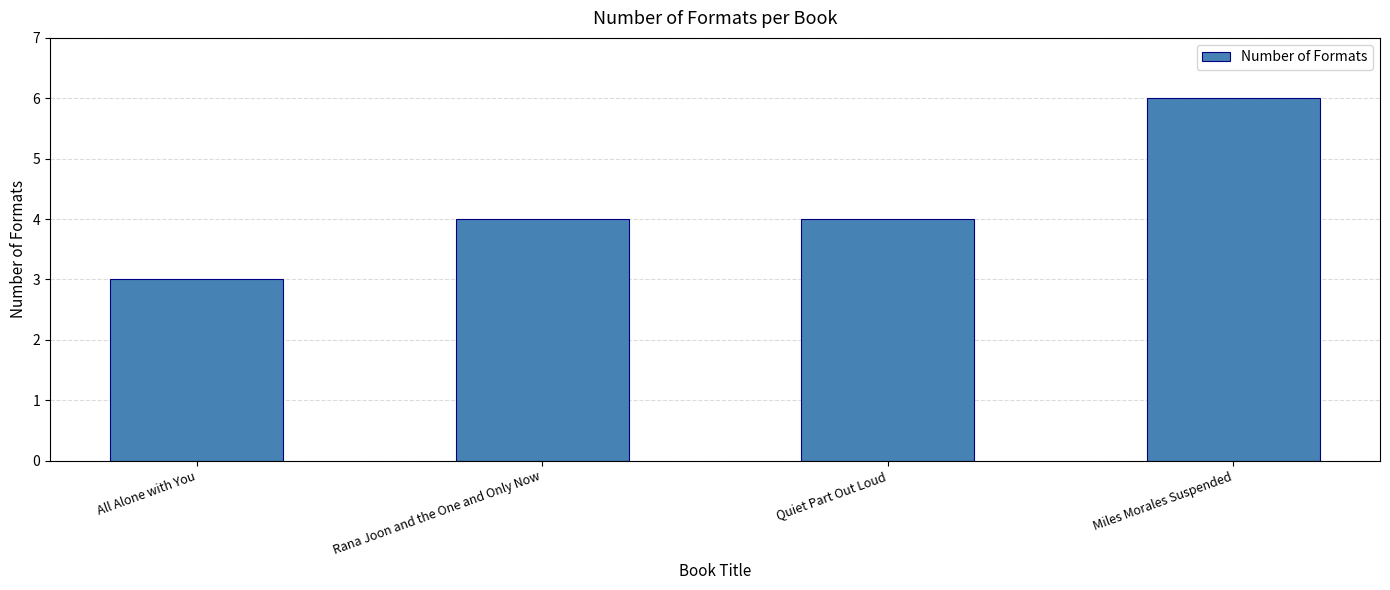

What is the difference between the second highest and minimum values?

1